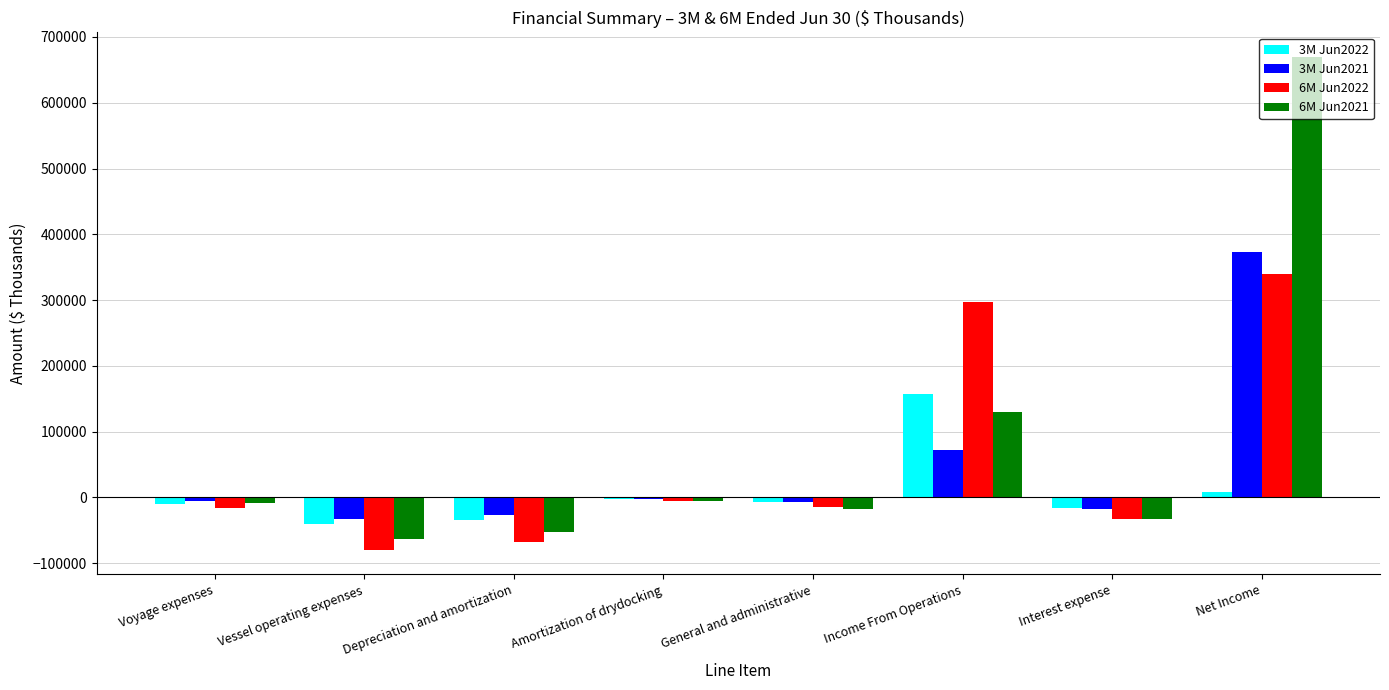

Count the number of categories in the chart.

8